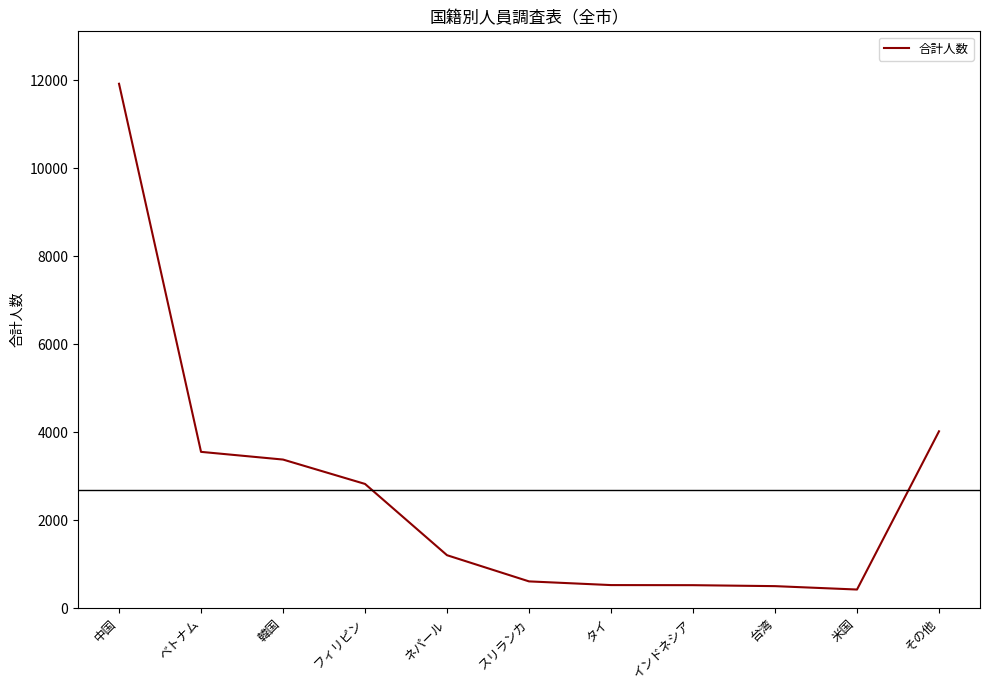

Is this an area chart (filled region under the line)?

No